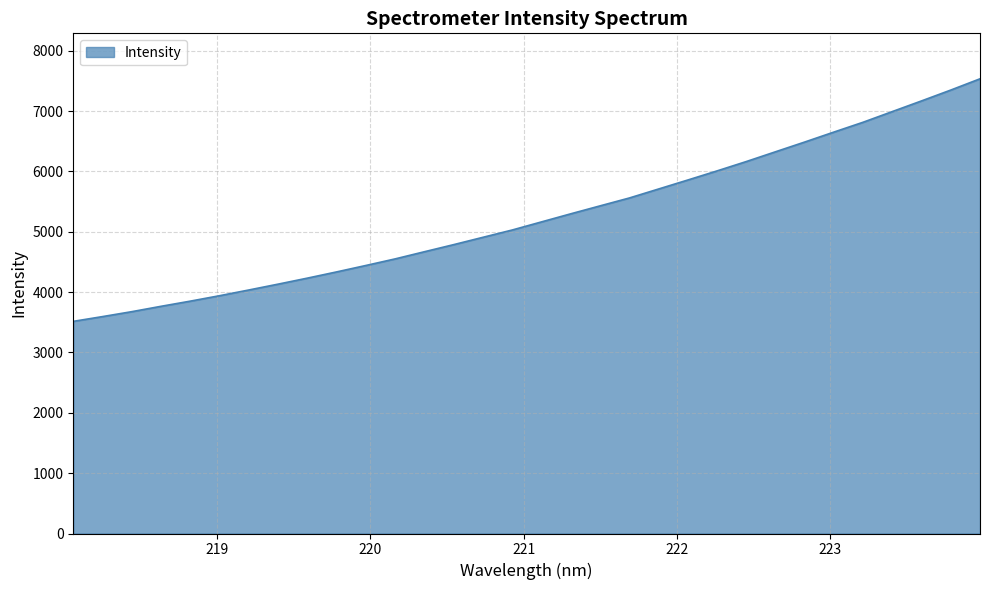

What is the minimum value shown in the chart?

3515.9